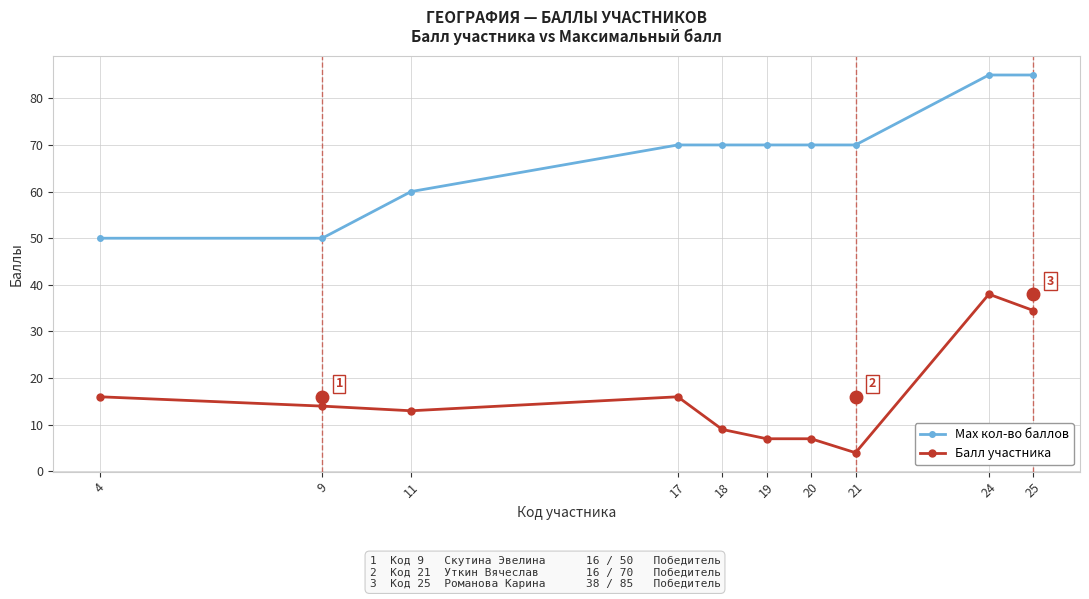

What is the smallest value displayed?

4.0